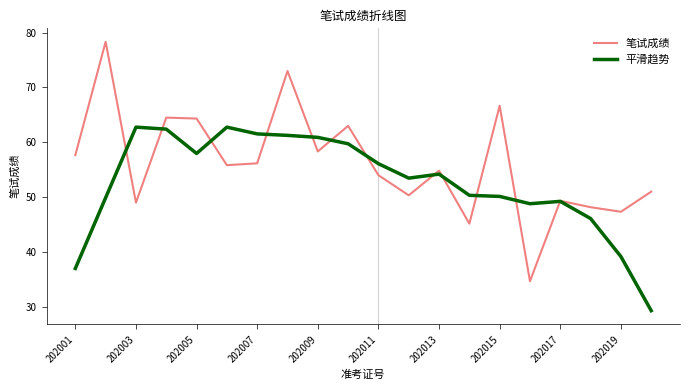

Which series has the largest total across all categories?

笔试成绩